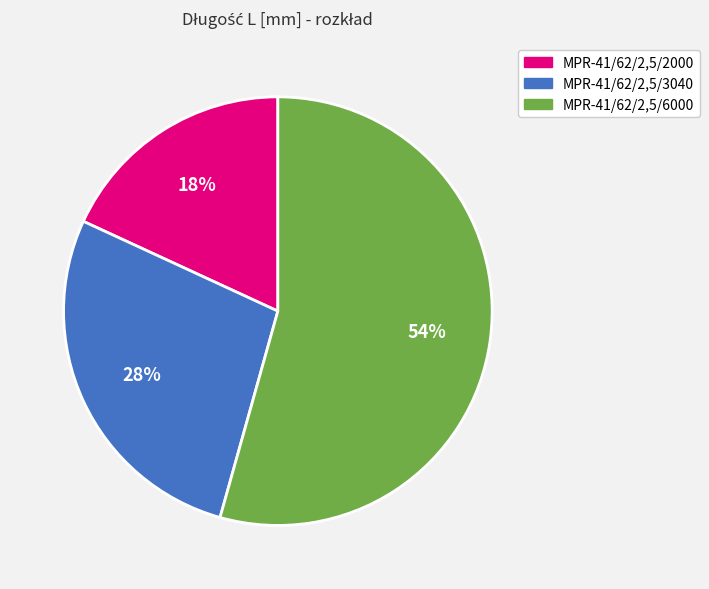

Between MPR-41/62/2,5/6000 and MPR-41/62/2,5/3040, which is larger?

MPR-41/62/2,5/6000